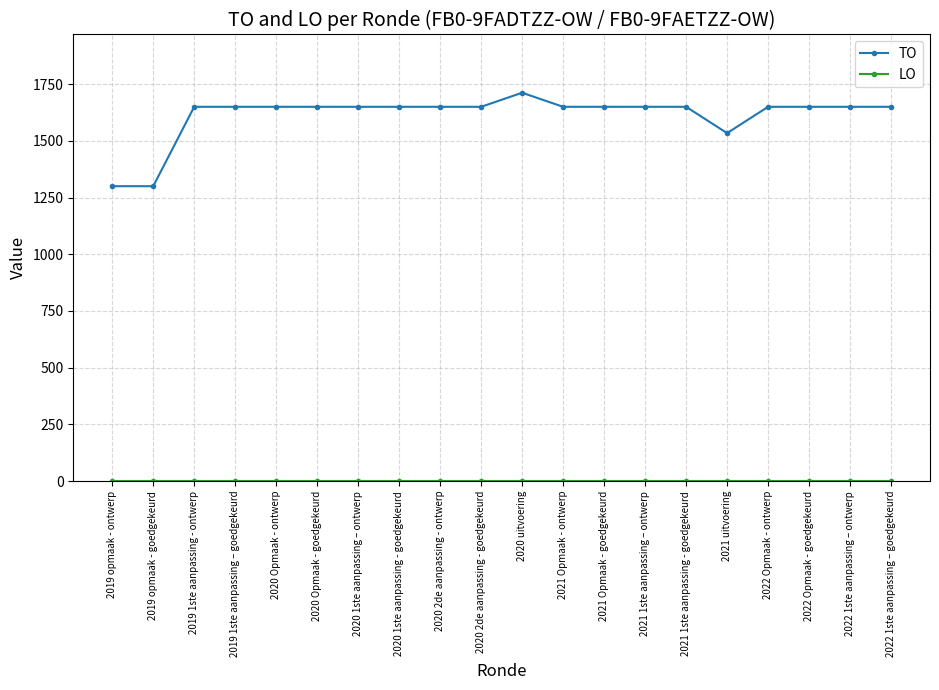

At how many categories does at least one series exceed 1254?

20